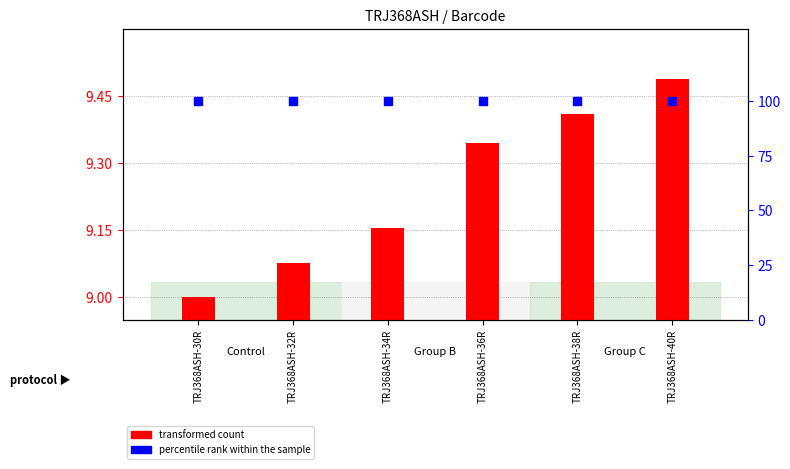

Which series reaches the minimum Y coordinate?

transformed count